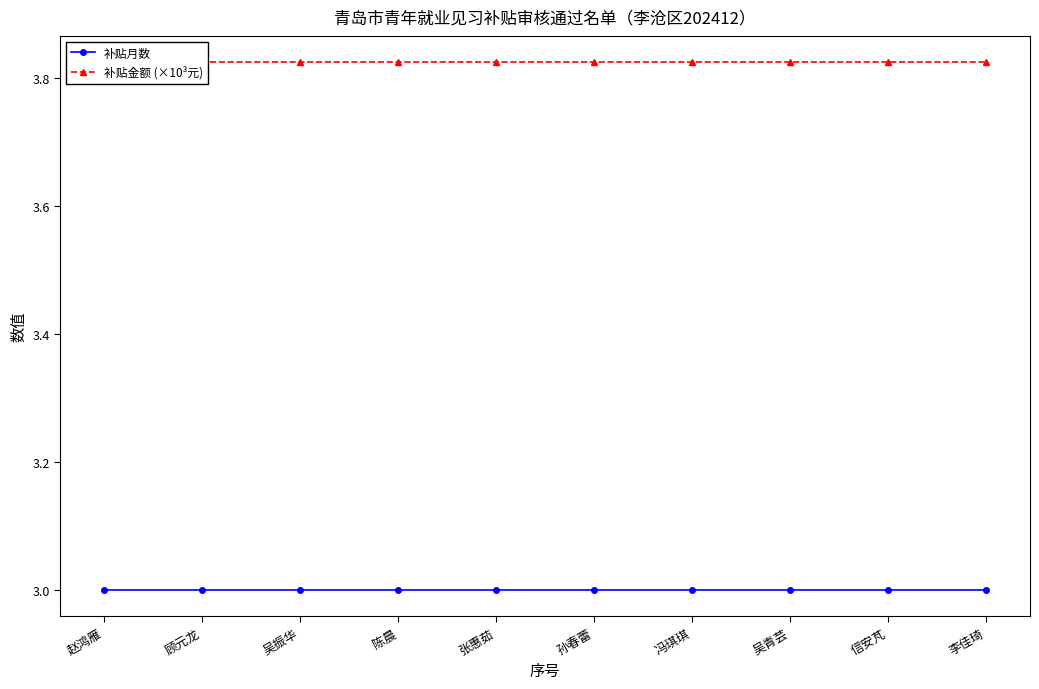

What is the label of the 4th point from the left?

陈晨